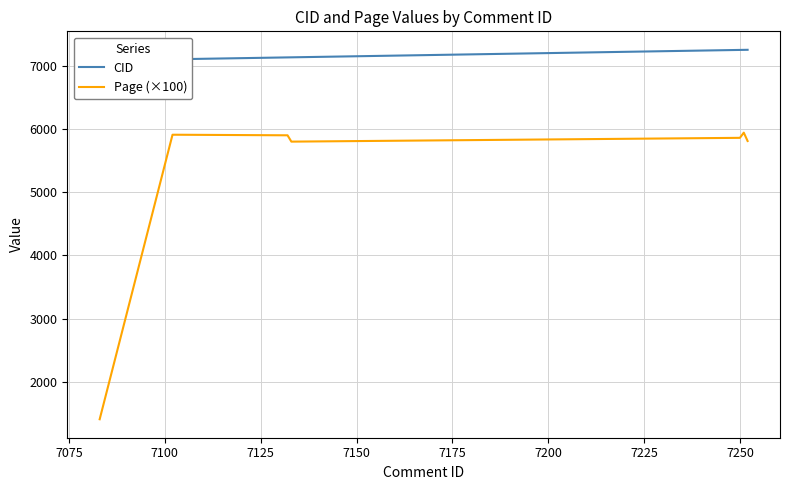

Rank the series by their average value, from highest to lowest.

CID, Page (×100)